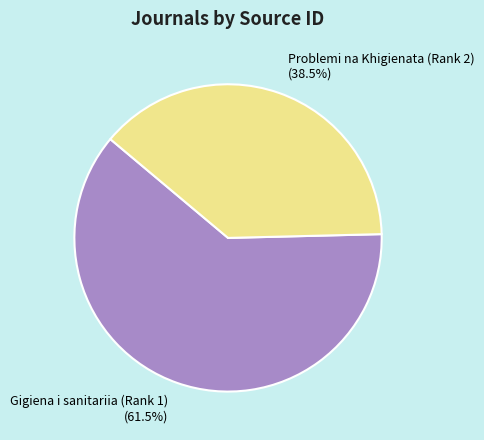

Which category has the biggest portion of the pie?

Gigiena i sanitariia (Rank 1)